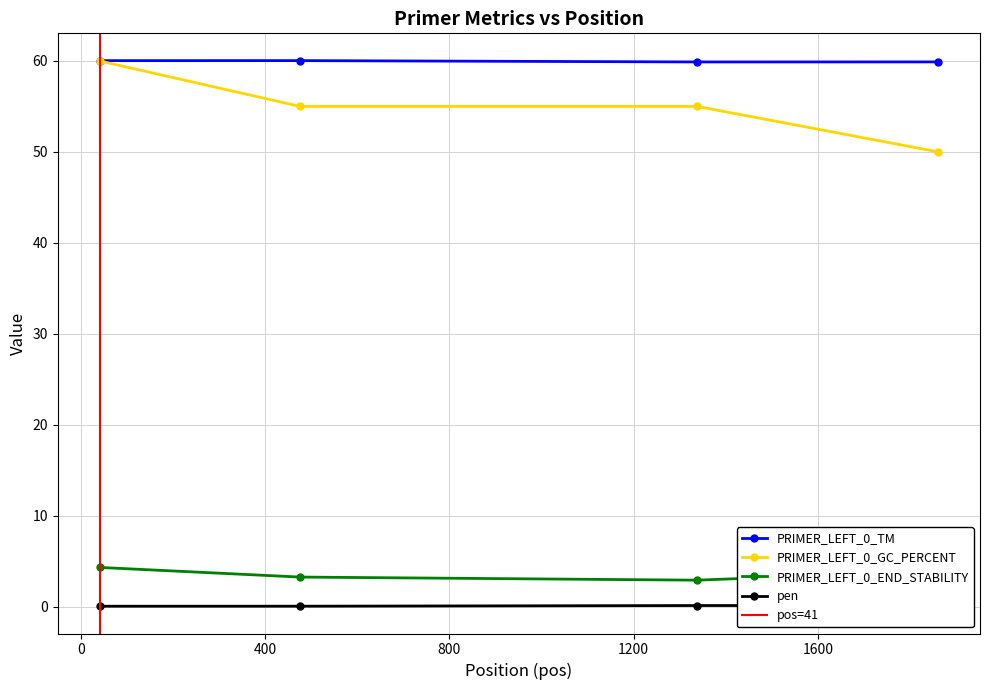

What is the average value of the pen series?

0.1